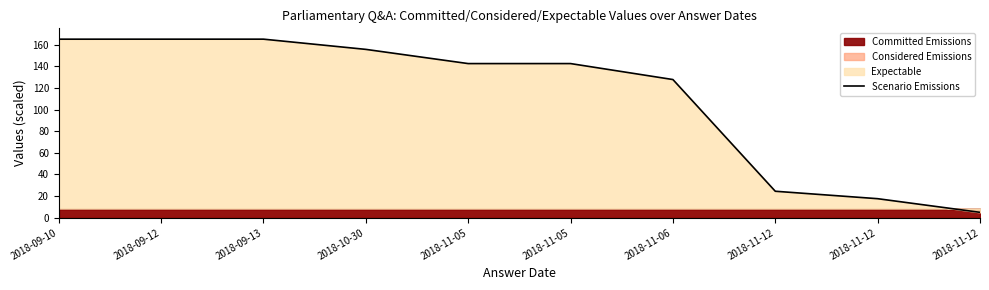

At which label does the data first exceed 142?

2018-09-10